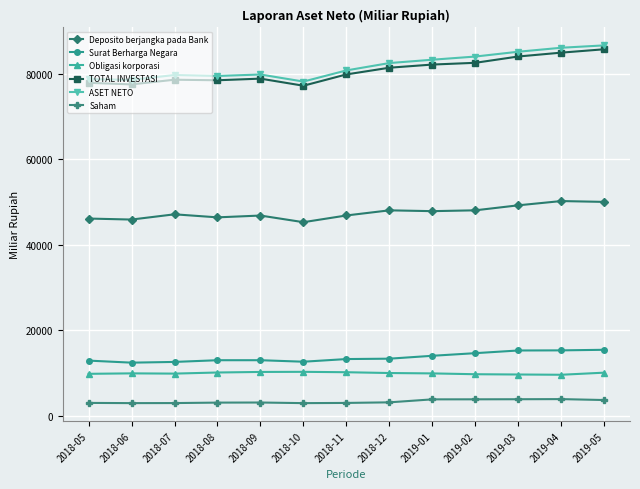

What is the spread (max minus min) of values at 2018-05?

75756.8